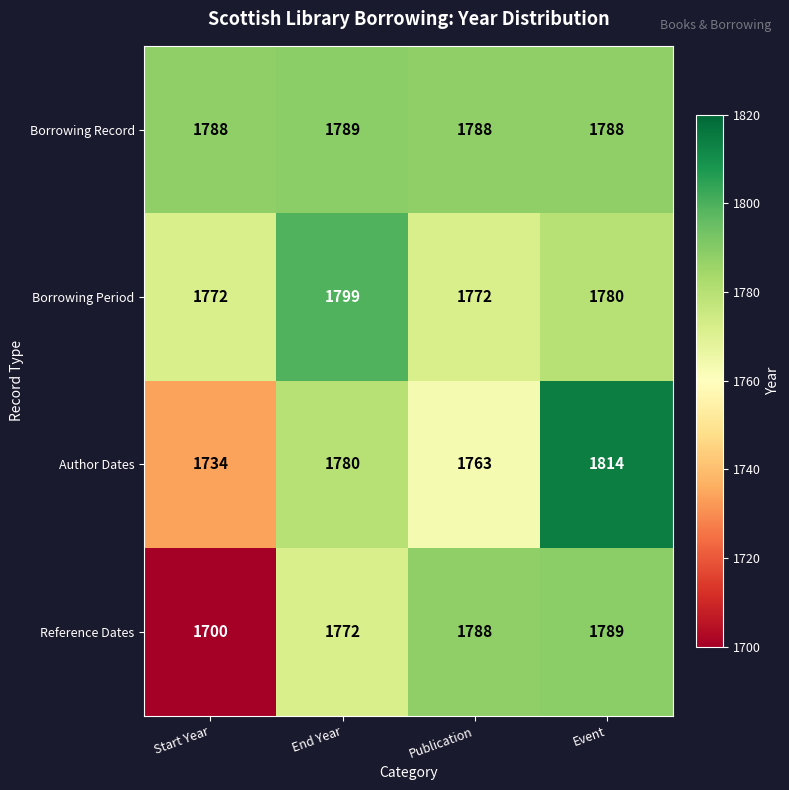

Reading right to left, extract all data points from this chart.

Borrowing Record: Event=1788	Publication=1788	End Year=1789	Start Year=1788
Borrowing Period: Event=1780	Publication=1772	End Year=1799	Start Year=1772
Author Dates: Event=1814	Publication=1763	End Year=1780	Start Year=1734
Reference Dates: Event=1789	Publication=1788	End Year=1772	Start Year=1700